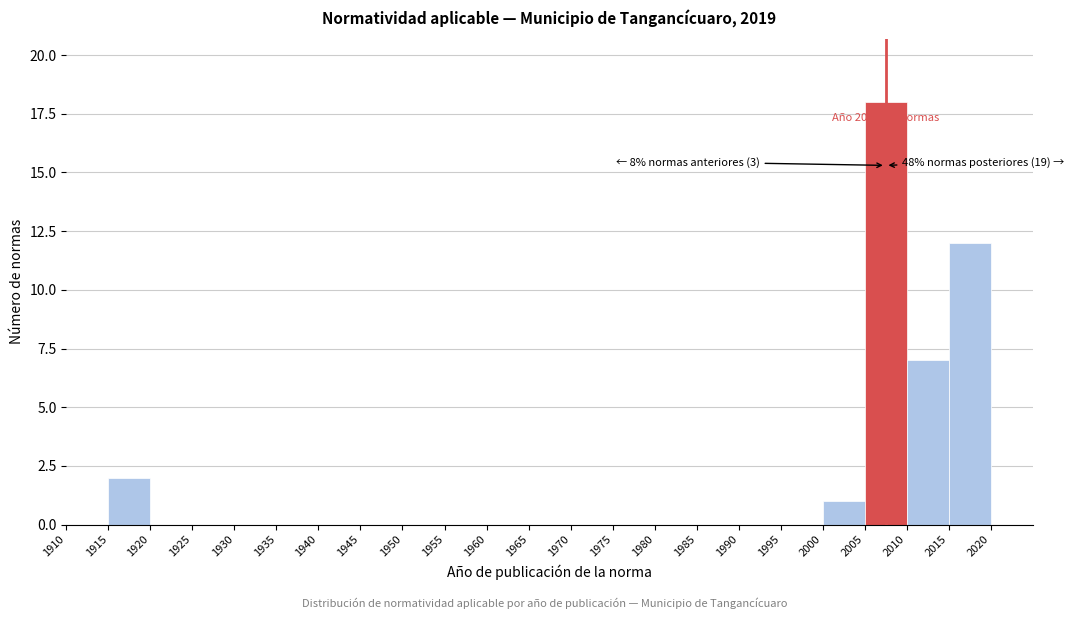

Over which range of the x-axis is the bar tallest?

2005 to 2010